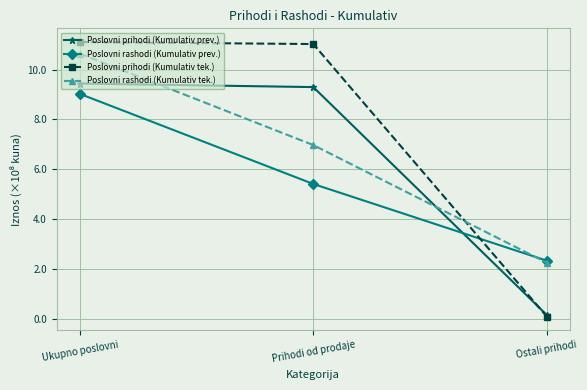

Between Ukupno poslovni and Prihodi od prodaje, which series saw the biggest shift?

Poslovni rashodi (Kumulativ tek.)